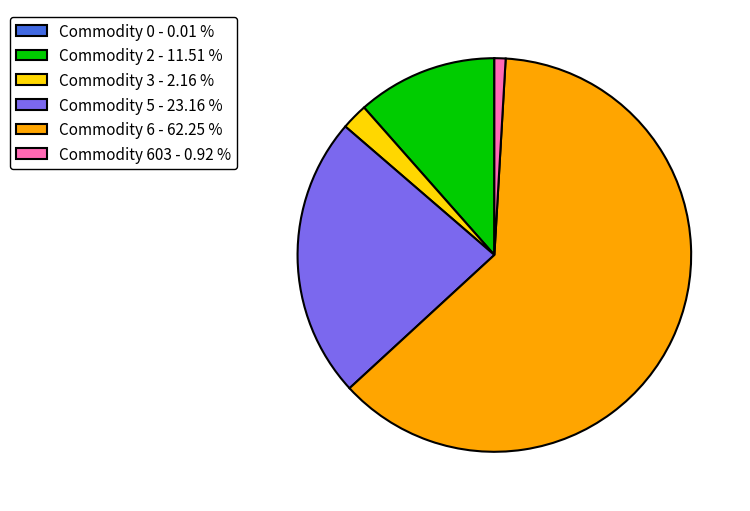

What is the largest slice in the pie chart?

Commodity 6 - 62.25 %